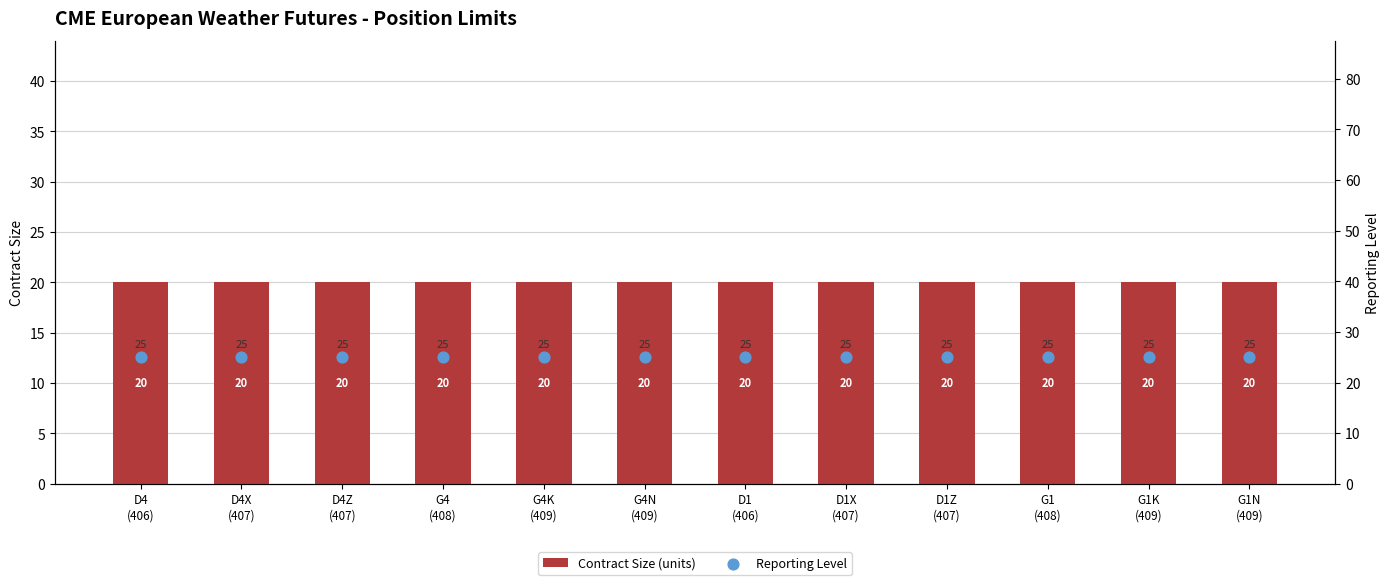

What is the total value across all series at D4Z
(407)?

45